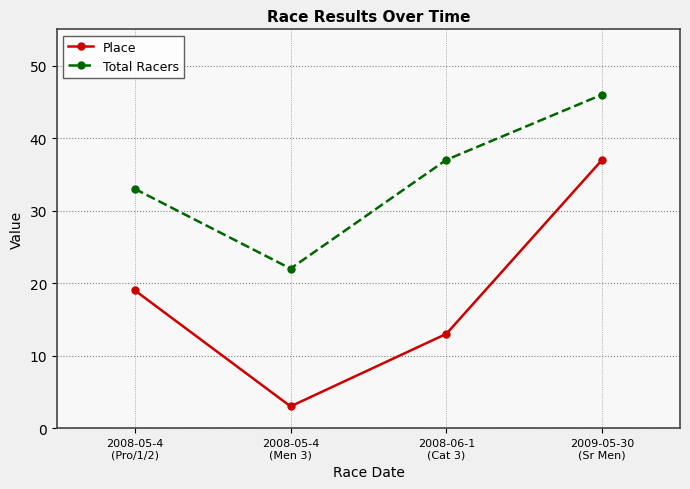

Reading right to left, transcribe all the data shown in this chart.

Place: 2009-05-30
(Sr Men)=37	2008-06-1
(Cat 3)=13	2008-05-4
(Men 3)=3	2008-05-4
(Pro/1/2)=19
Total Racers: 2009-05-30
(Sr Men)=46	2008-06-1
(Cat 3)=37	2008-05-4
(Men 3)=22	2008-05-4
(Pro/1/2)=33